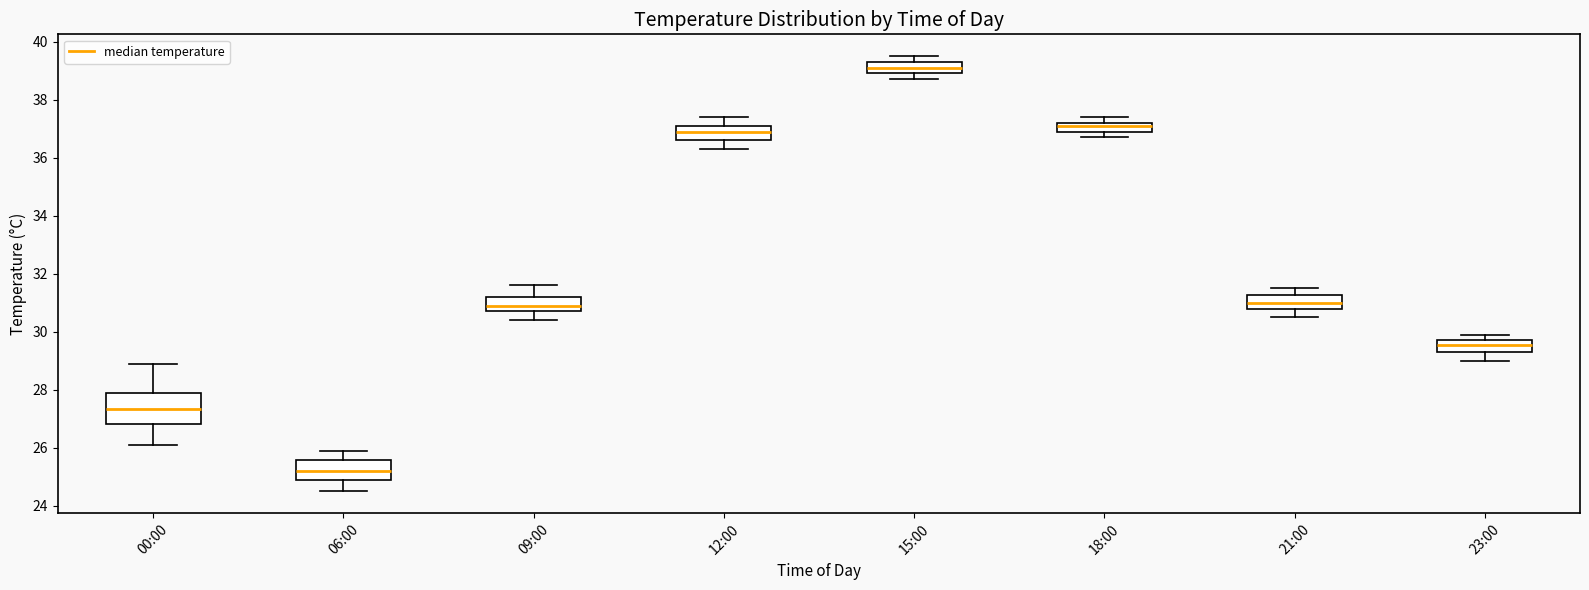

Where is the upper edge of the box for 18:00 on the y-axis? The values are not printed on the chart, so give them approximately, as read against the axis.

37.2